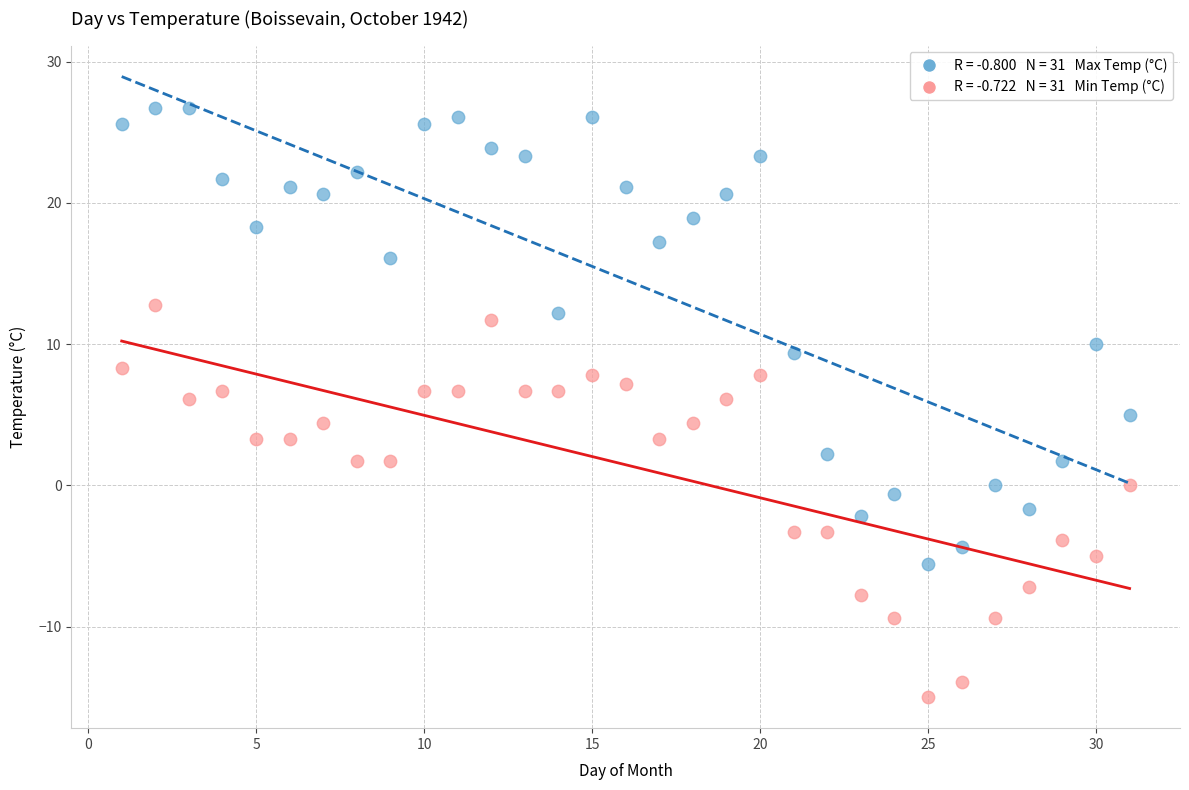

Across all data points, what is the range of Y values (max minus min)?

41.7